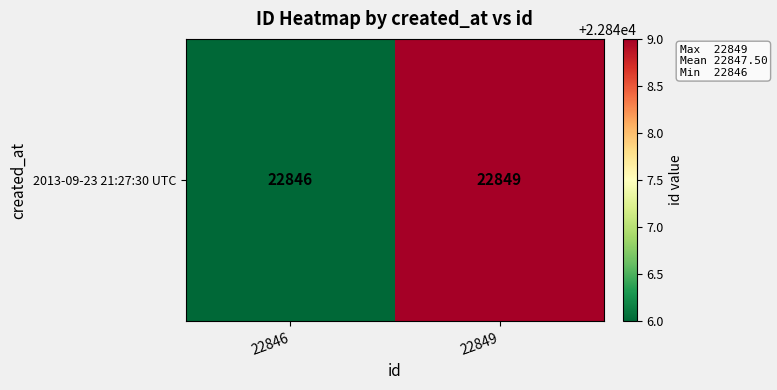

Is it true that the value at 22846 is 22846?

True